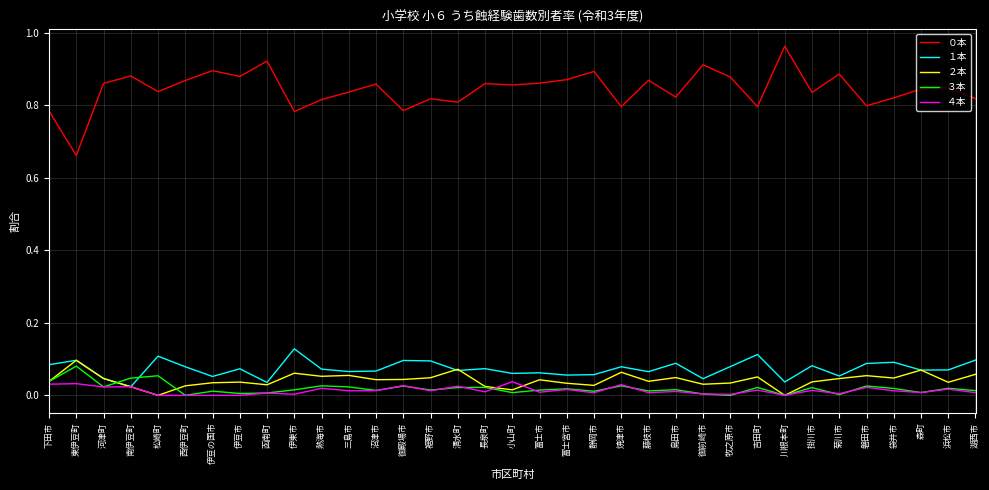

True or false: ０本 and ３本 cross at least once.

False